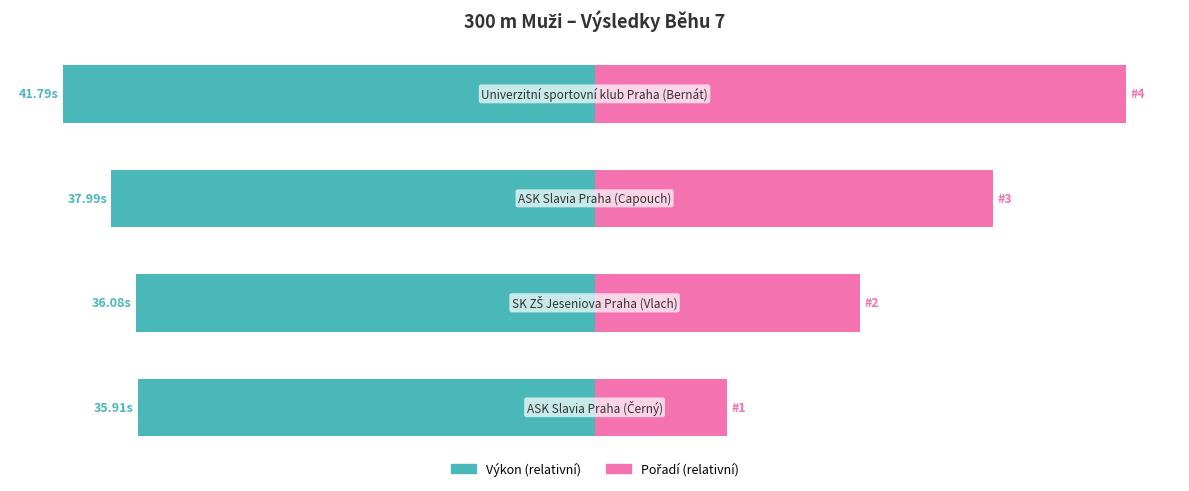

List the labels in order of Pořadí (relativní) value, largest first.

3, 2, 1, 0